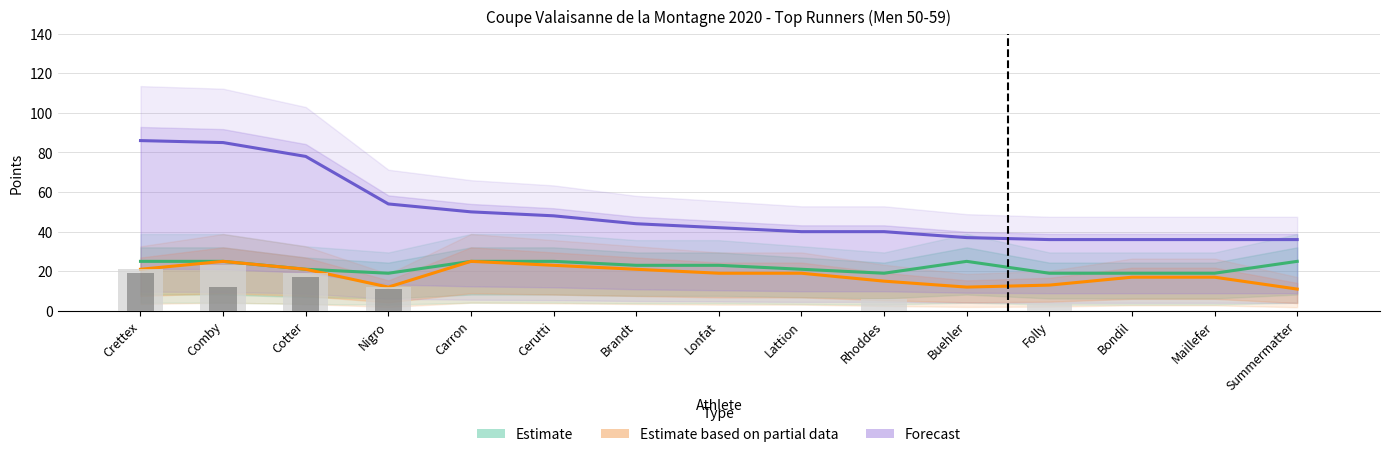

Reading left to right, transcribe all the data shown in this chart.

Estimate: 25	25	21	19	25	25	23	23	21	19	25	19	19	19	25
Estimate based on partial data: 21	25	21	12	25	23	21	19	19	15	12	13	17	17	11
Forecast: 86	85	78	54	50	48	44	42	40	40	37	36	36	36	36